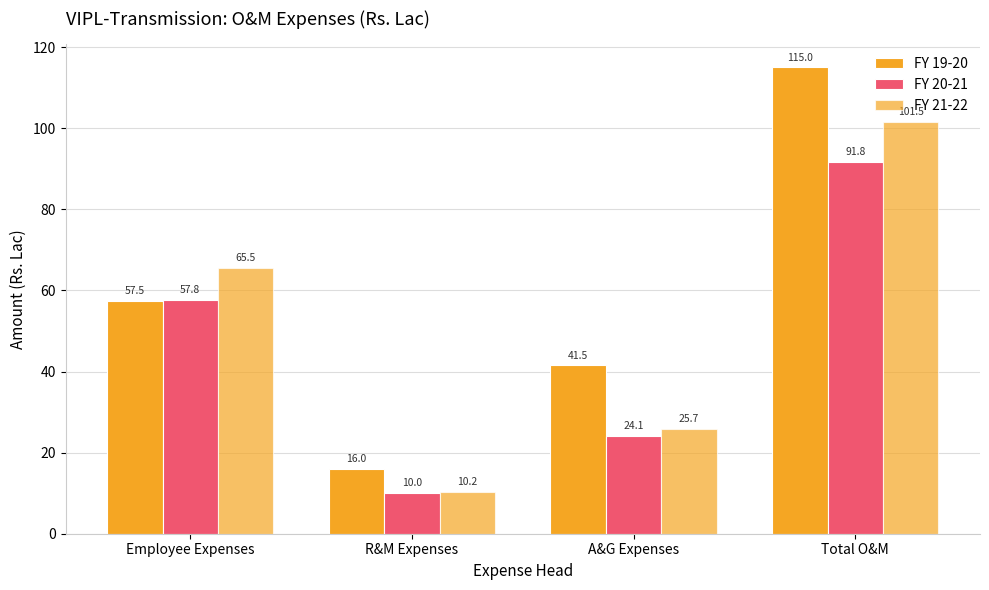

True or false: FY 19-20 has a value of 57.5 at Employee Expenses.

True